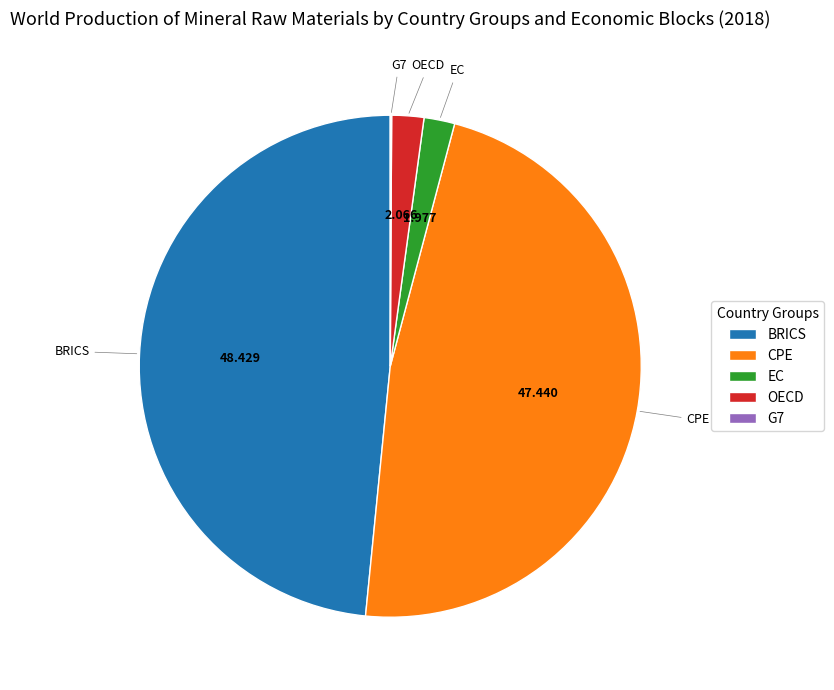

Which category has the biggest portion of the pie?

BRICS